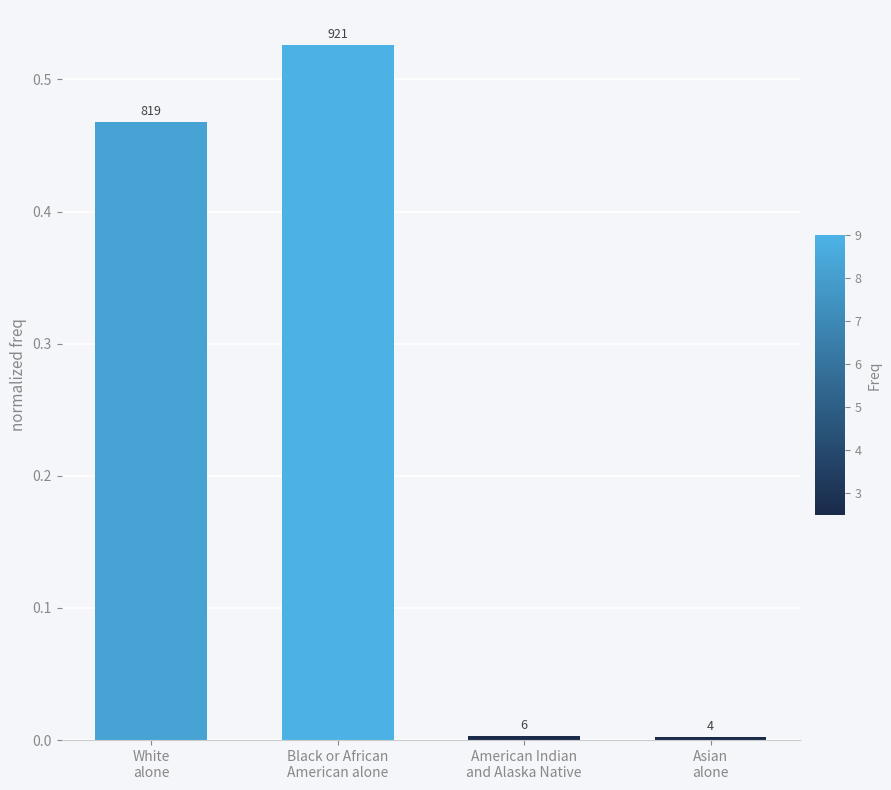

Does the chart contain any negative values?

No